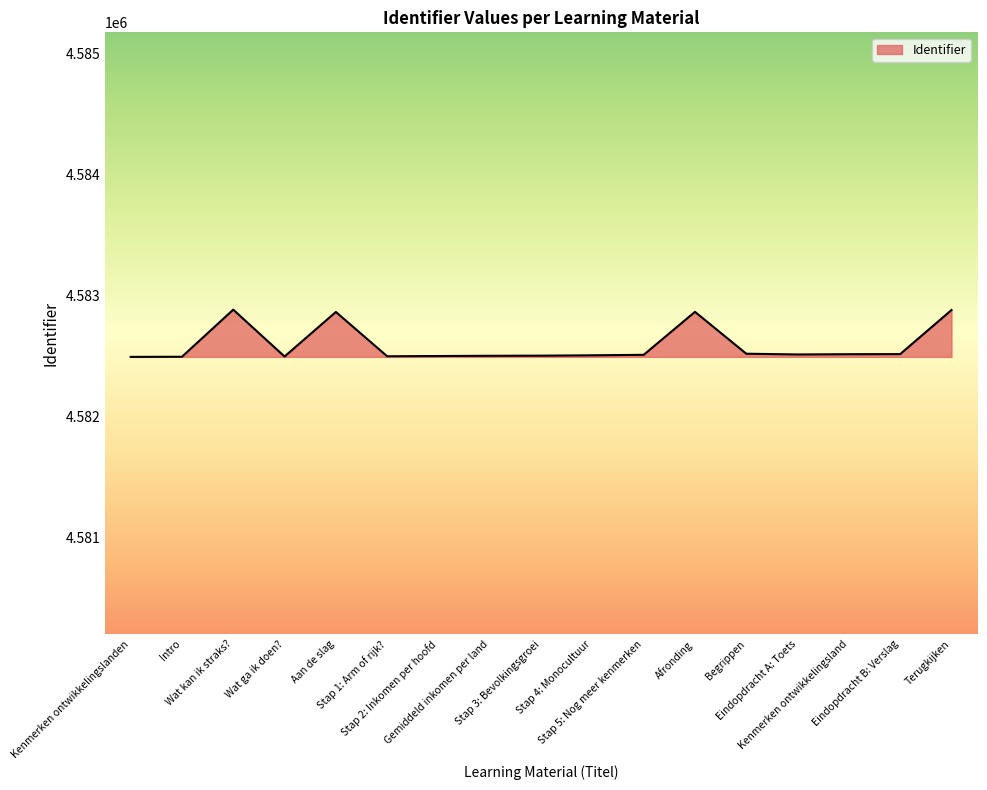

What is the smallest value displayed?

4582496